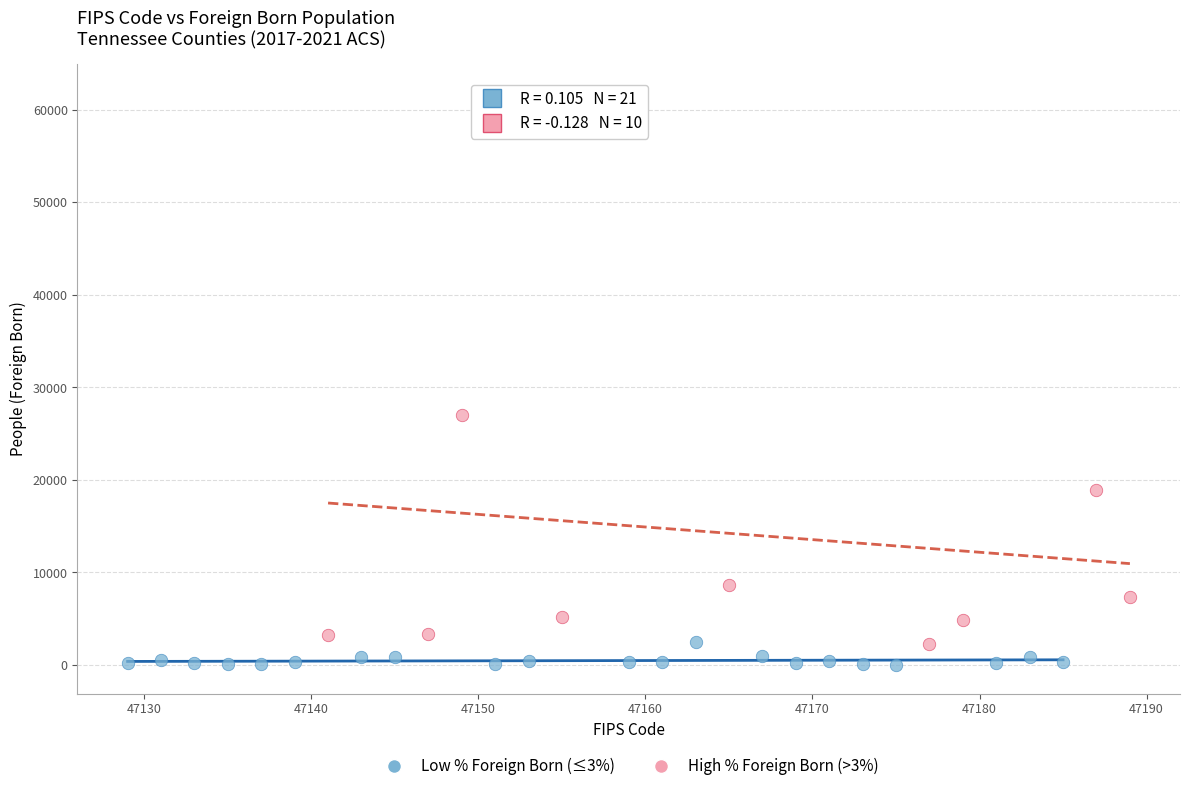

What are all the series names shown in the legend?

Low % Foreign Born (≤3%), High % Foreign Born (>3%)